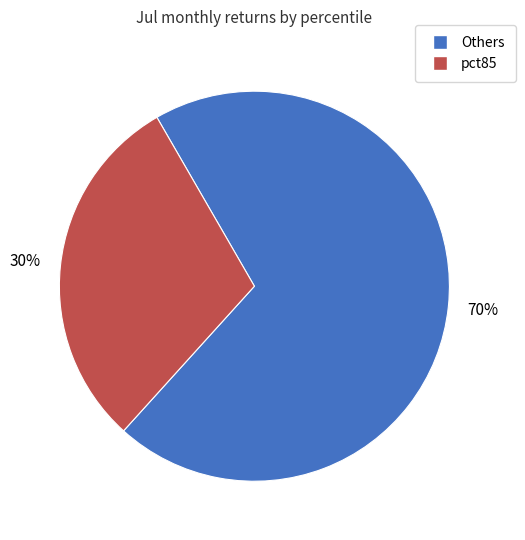

Count the number of slices in the pie.

2